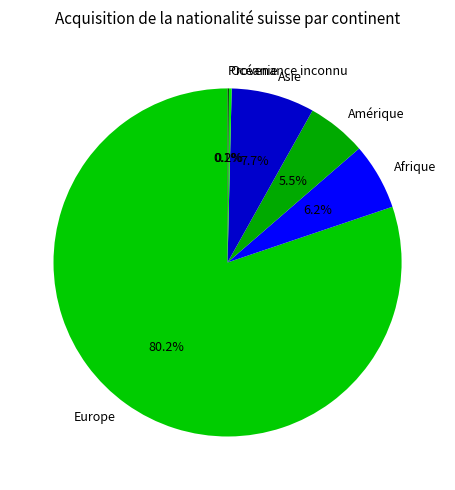

Between Afrique and Europe, which is larger?

Europe